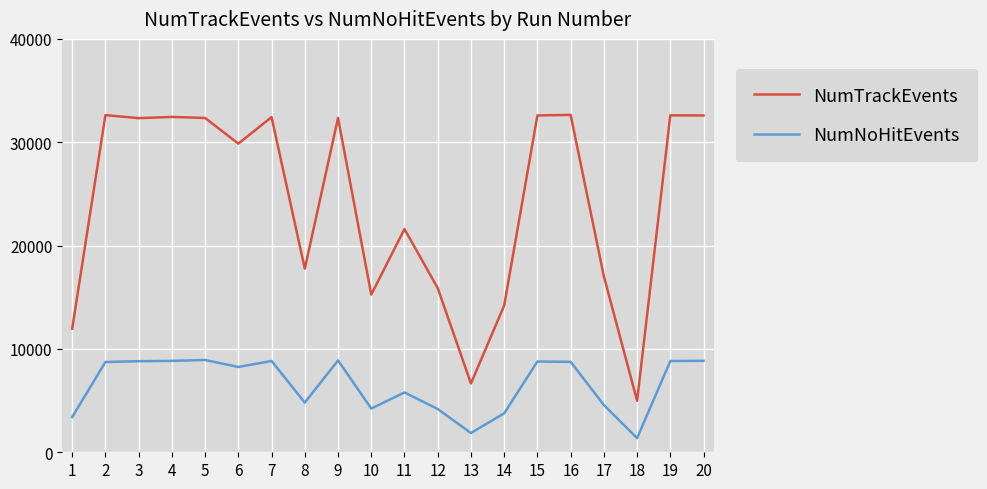

Which series changed the most between 15 and 18?

NumTrackEvents